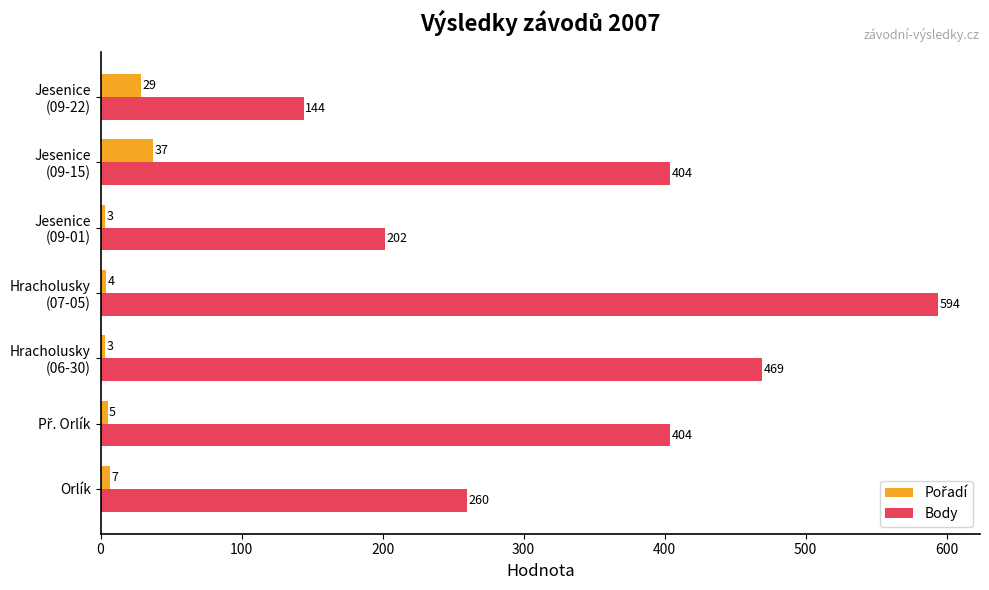

At how many categories does at least one series exceed 190?

6